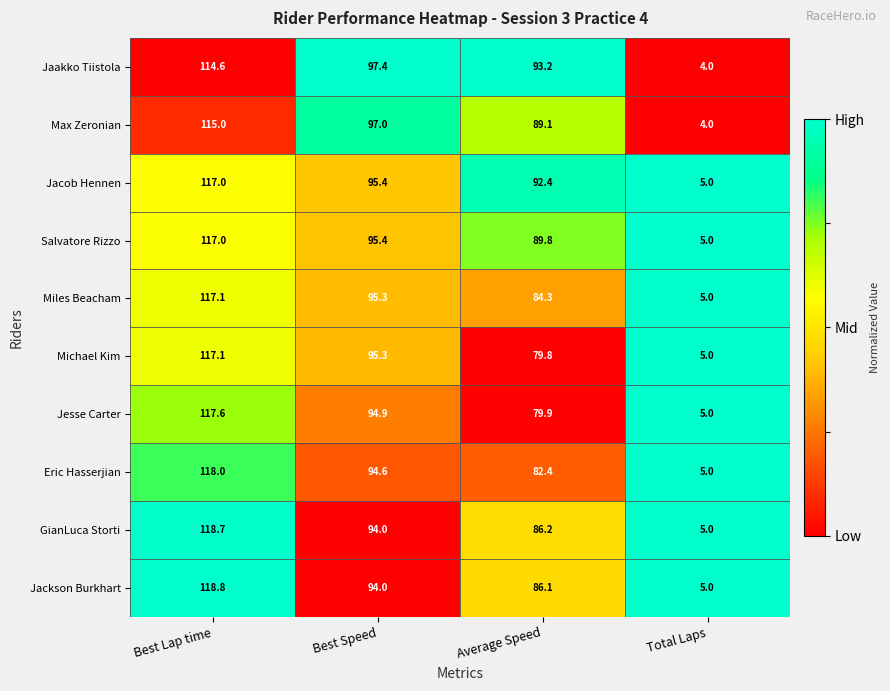

What is the maximum value shown in the chart?

118.8